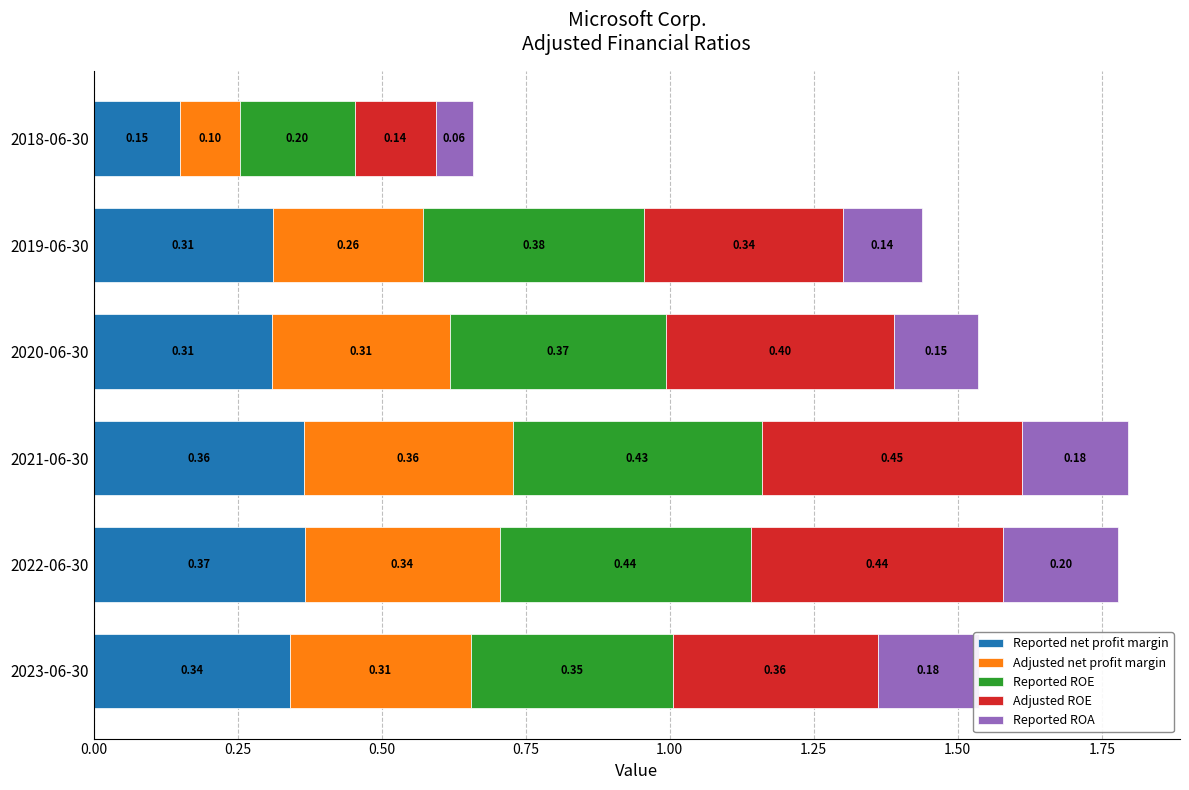

What is the total value across all series at 2018-06-30?

0.7